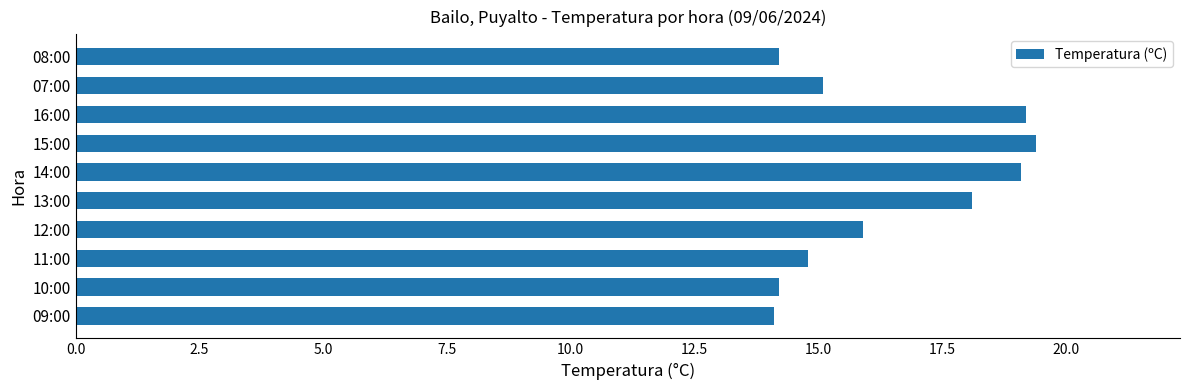

Approximately how many times larger is the value at 11:00 compared to 16:00?

0.8